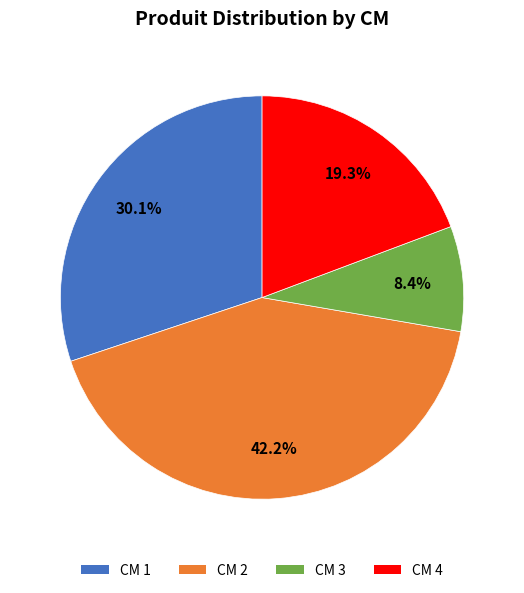

Does CM 4 represent more than half of the total?

No